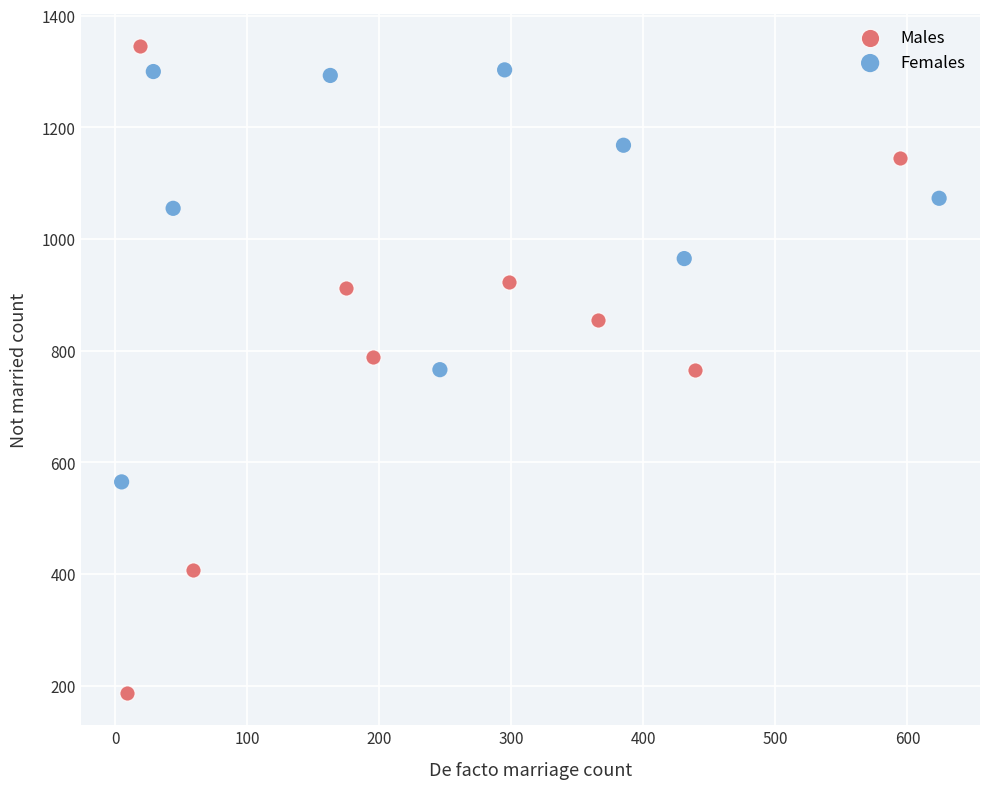

Which series has the widest spread of Y values?

Males